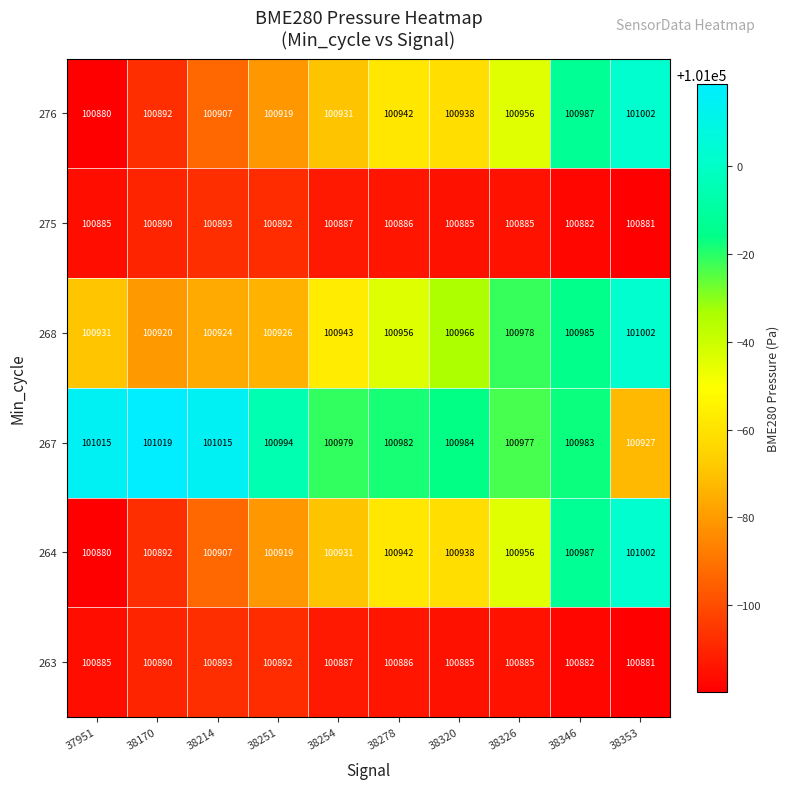

What is the total value across all series at 38278?

605594